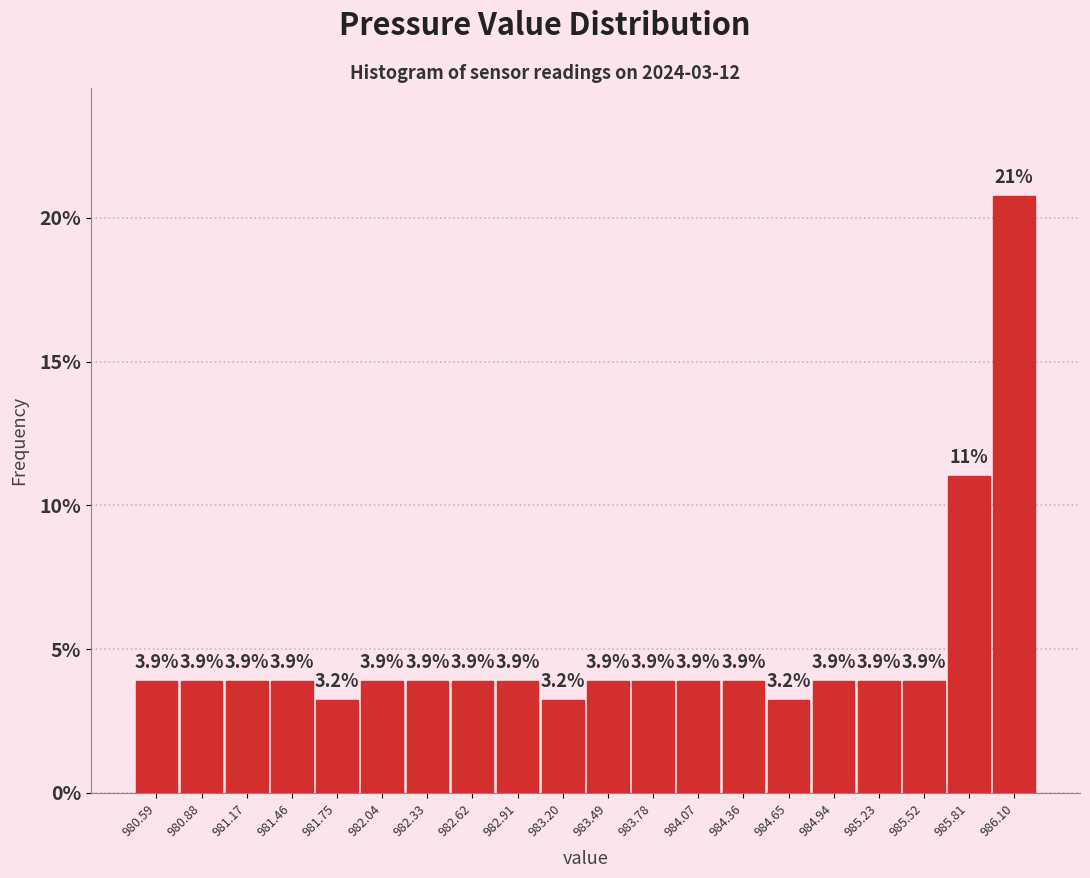

Which range on the x-axis has the tallest bar?

985.95 to 986.25